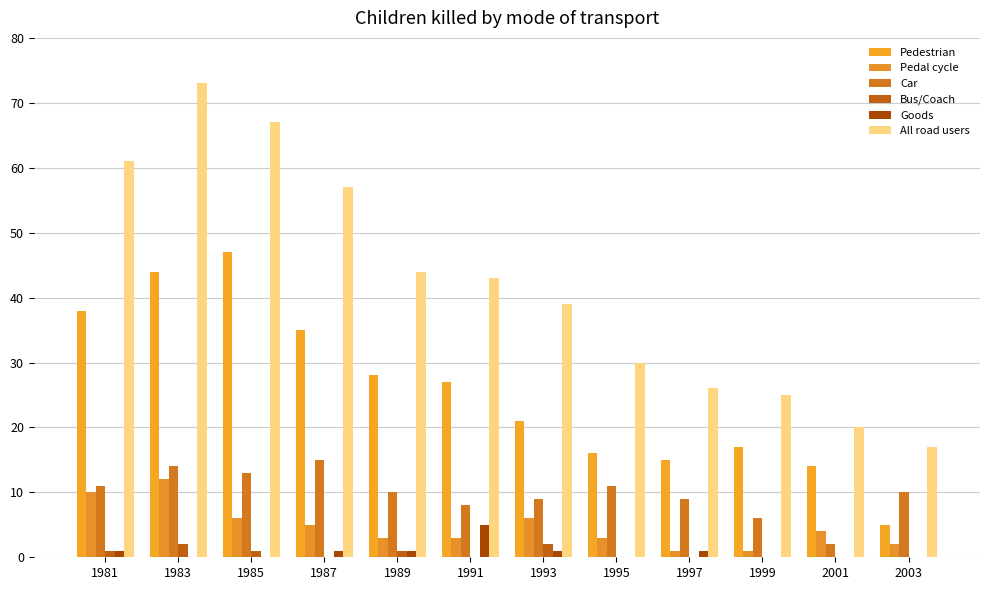

Which series has the widest spread of values?

All road users